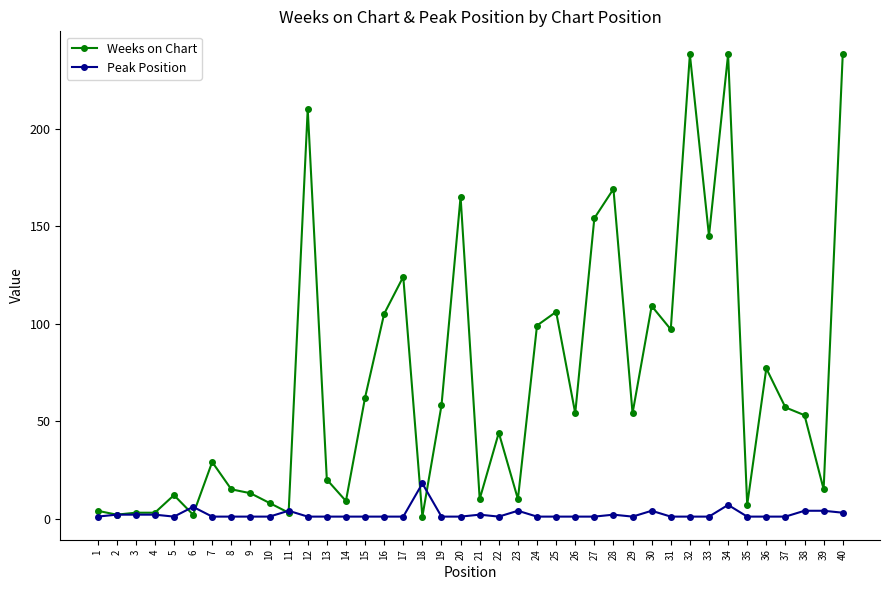

At 10, list the series in order from smallest to largest.

Peak Position, Weeks on Chart